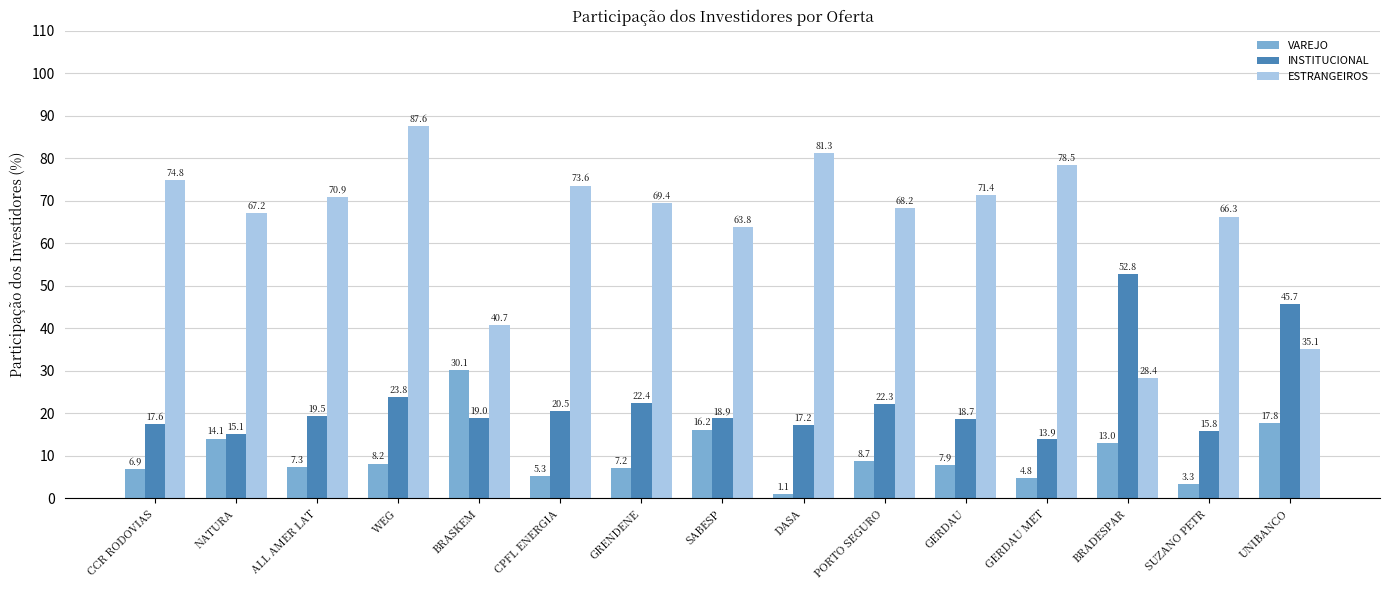

How many bars are there in each group?

3